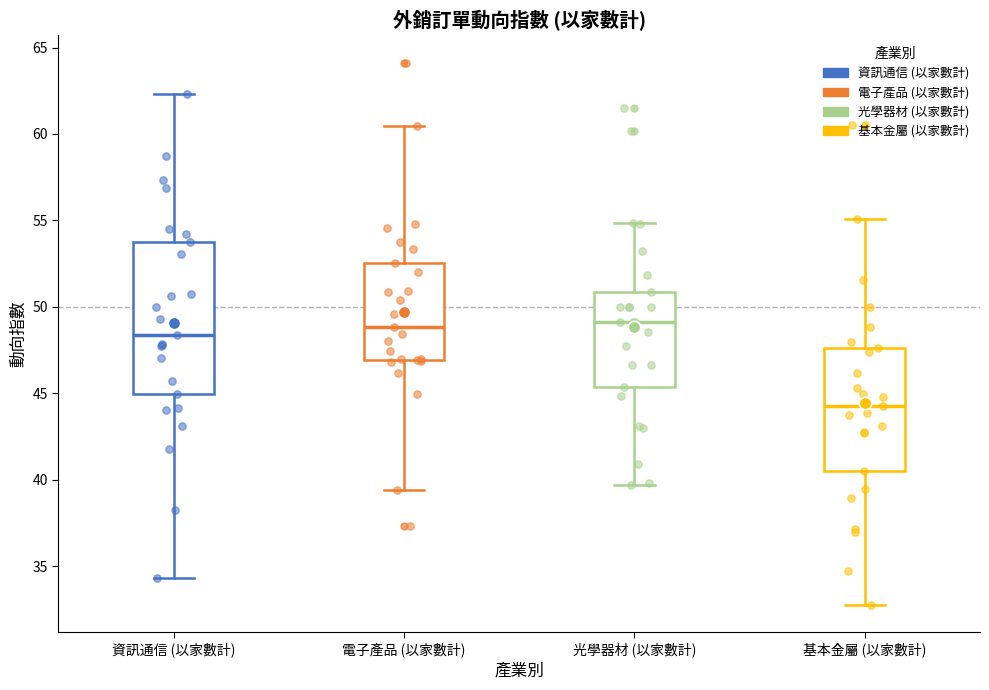

Where is the lower edge of the box for 光學器材 (以家數計) on the y-axis? The values are not printed on the chart, so give them approximately, as read against the axis.

45.5